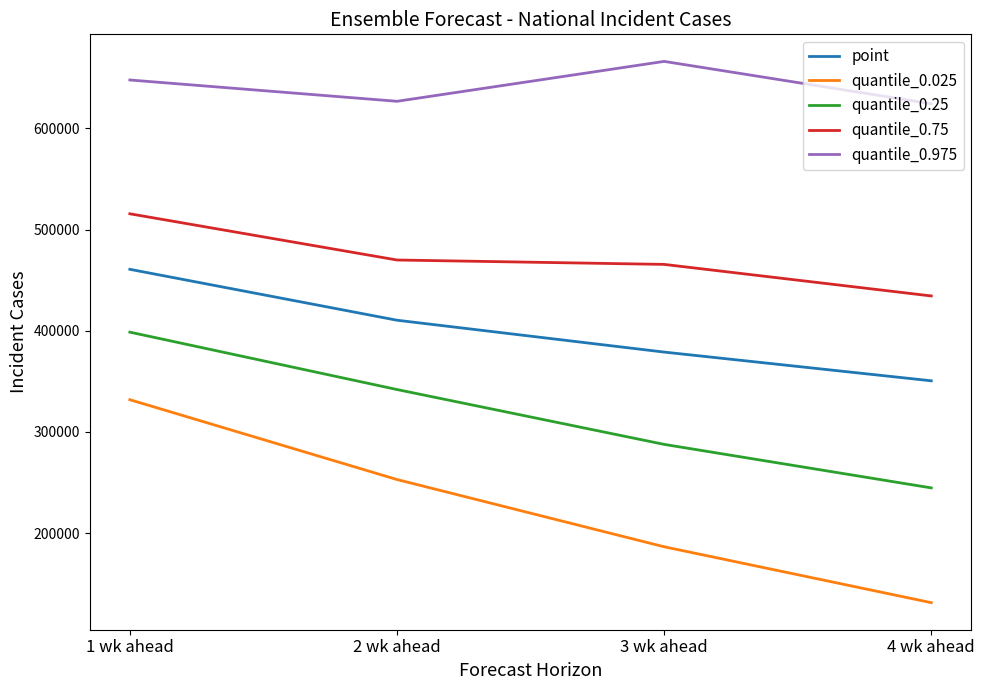

Between 2 wk ahead and 4 wk ahead, which series saw the biggest shift?

quantile_0.025